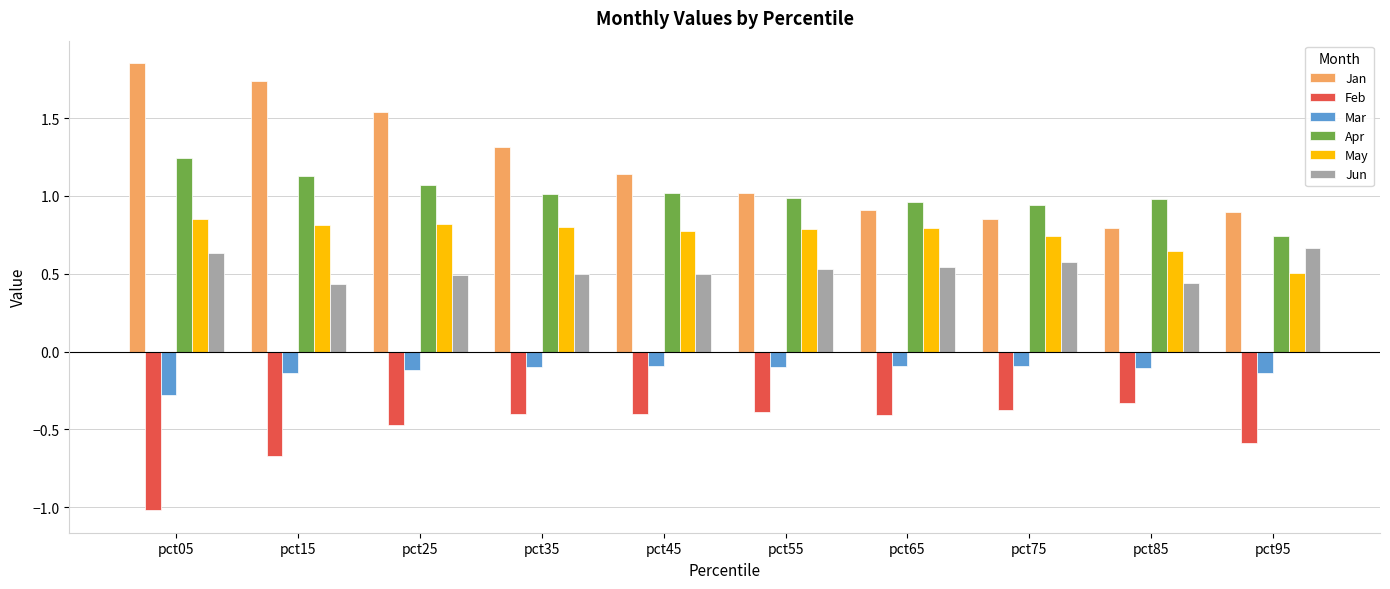

At which label is May closest to 0?

pct95